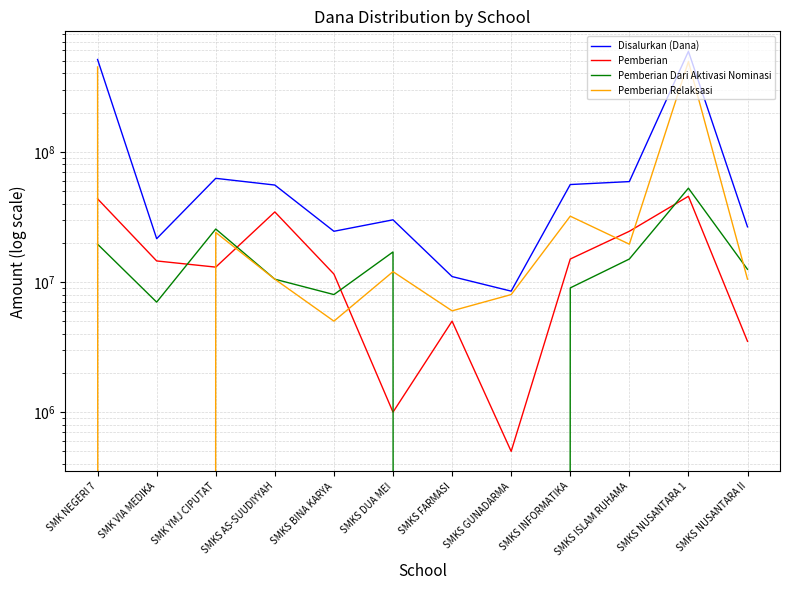

What is the label of the 4th point from the right?

SMKS INFORMATIKA